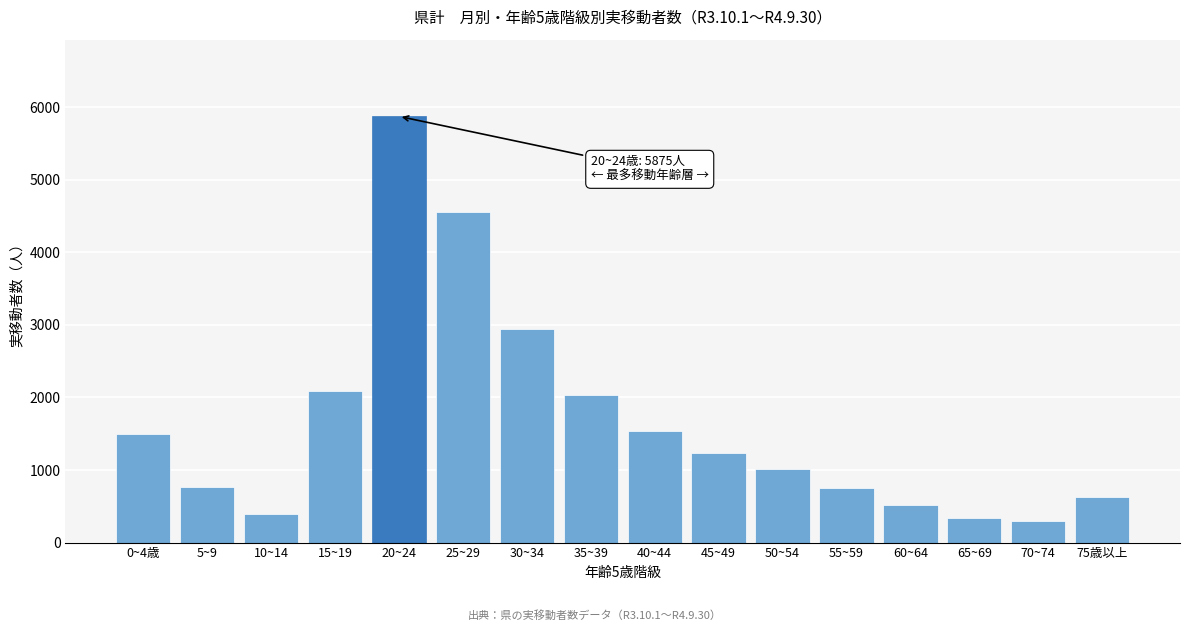

What is the change in value from 5~9 to 20~24?

+5108